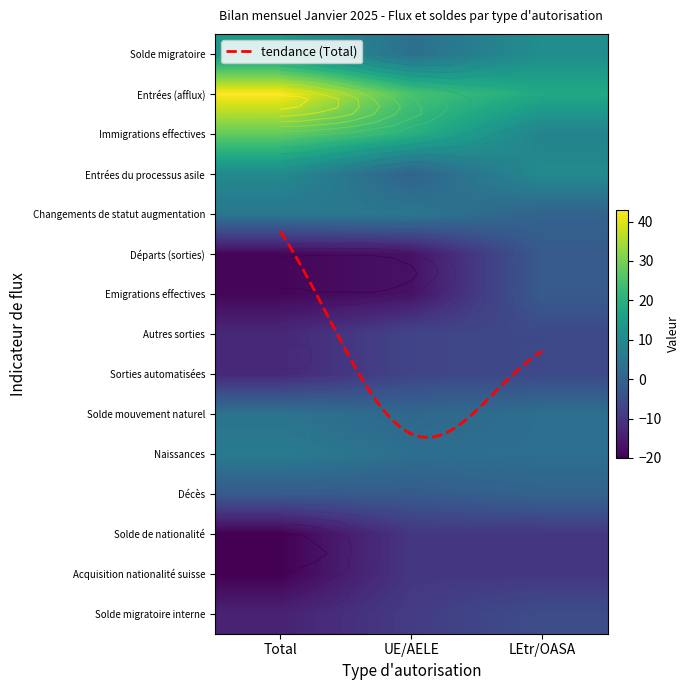

Count the Décès values in the range -2 to 0.

3